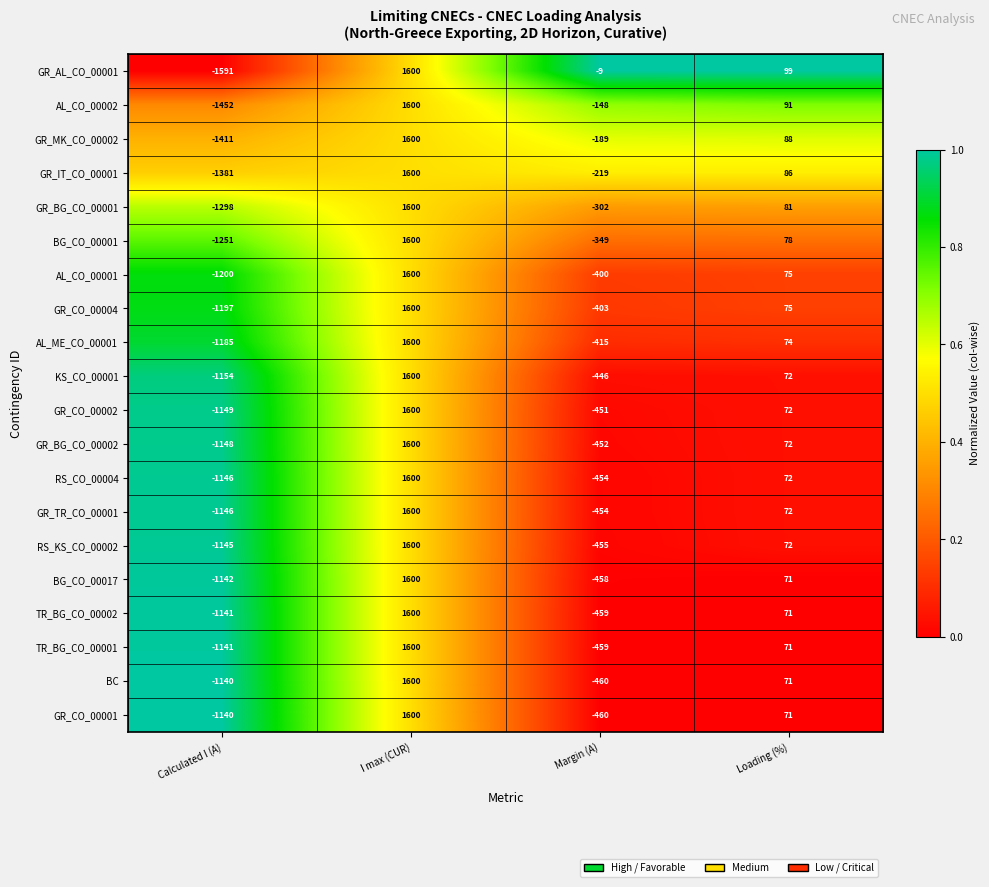

List the labels in order of GR_BG_CO_00001 value, largest first.

I max (CUR), Loading (%), Margin (A), Calculated I (A)